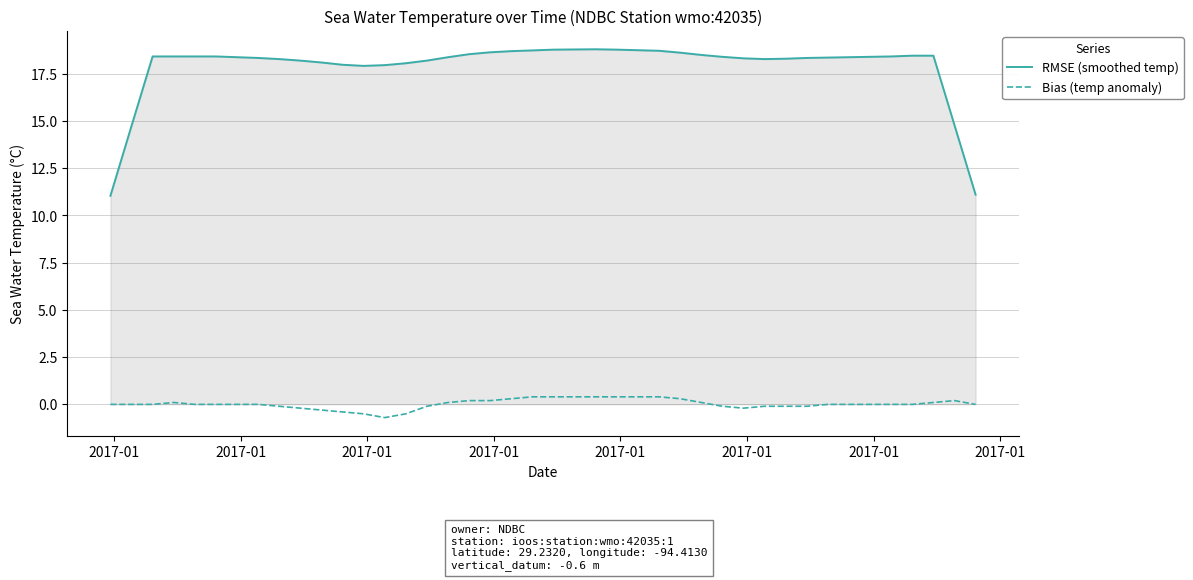

True or false: RMSE (smoothed temp) and Bias (temp anomaly) cross at least once.

False